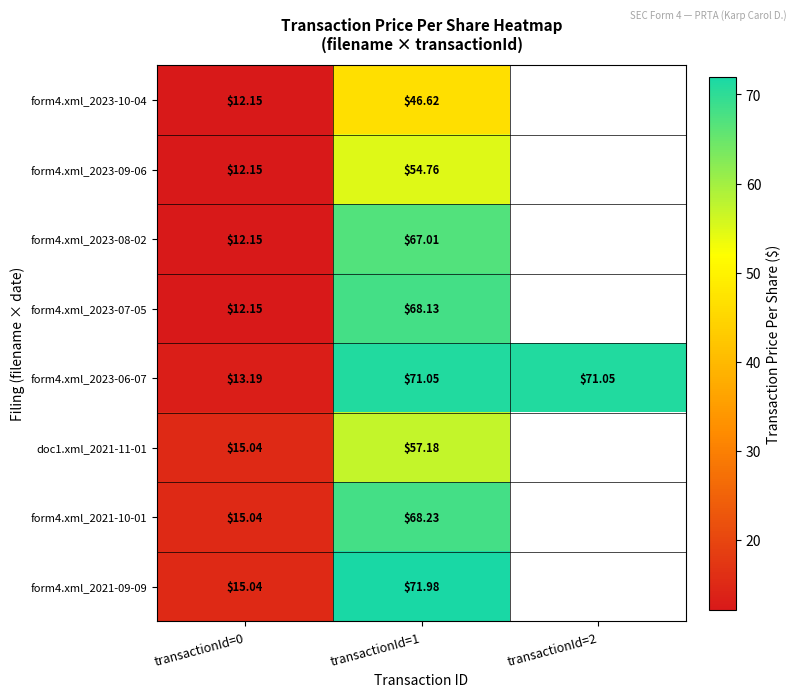

List the series in order of their peak value, lowest first.

form4.xml_2023-10-04, form4.xml_2023-09-06, doc1.xml_2021-11-01, form4.xml_2023-08-02, form4.xml_2023-07-05, form4.xml_2021-10-01, form4.xml_2023-06-07, form4.xml_2021-09-09